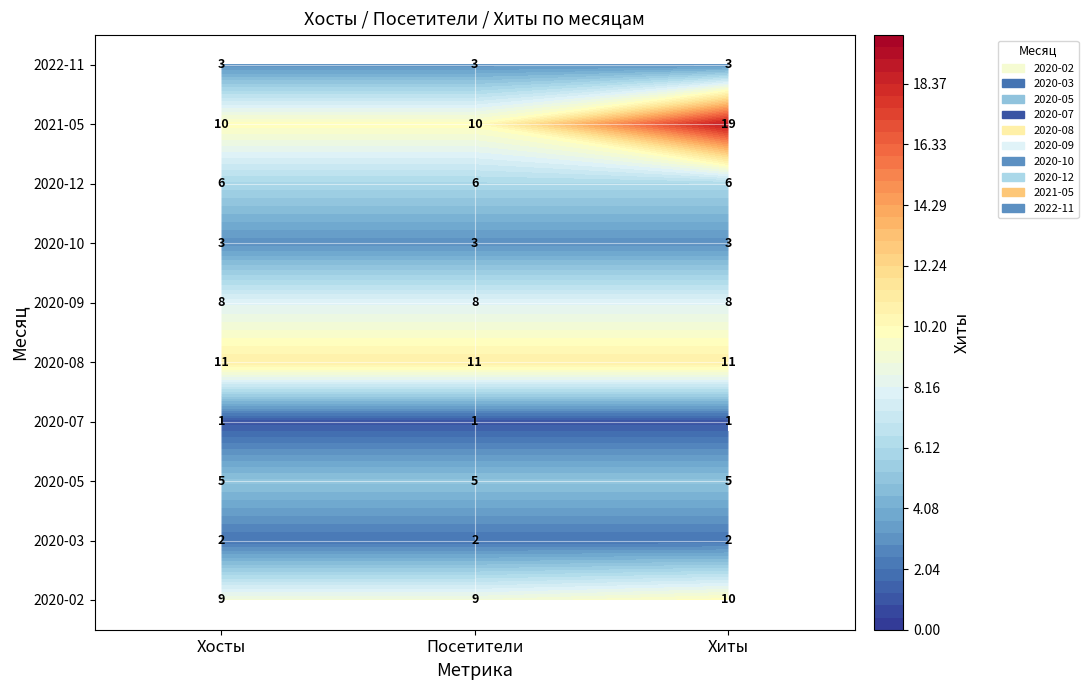

At Хосты, list the series in order from smallest to largest.

2020-07, 2020-03, 2020-10, 2022-11, 2020-05, 2020-12, 2020-09, 2020-02, 2021-05, 2020-08